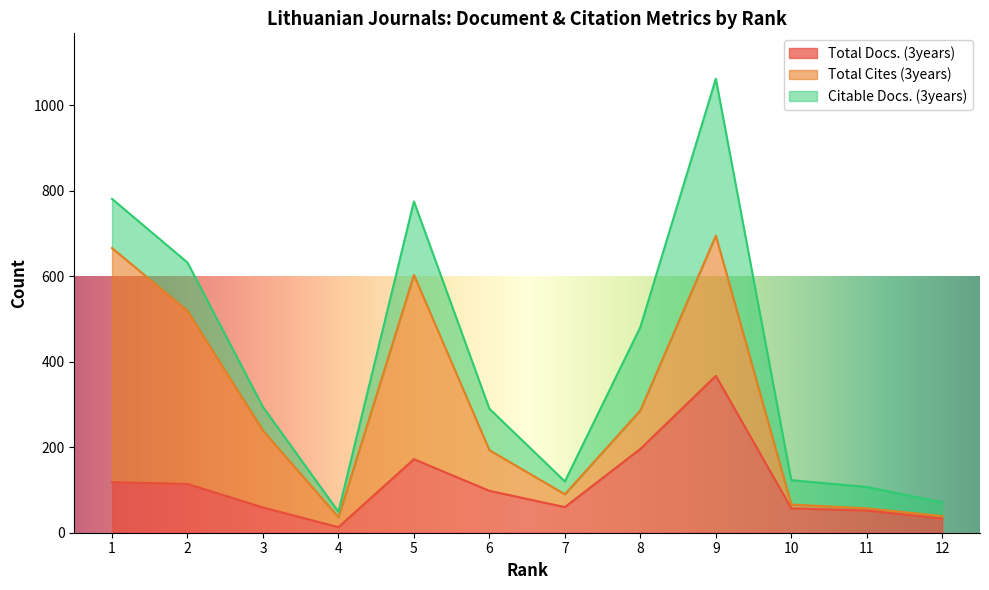

At which label is Total Cites (3years) closest to 276?

9